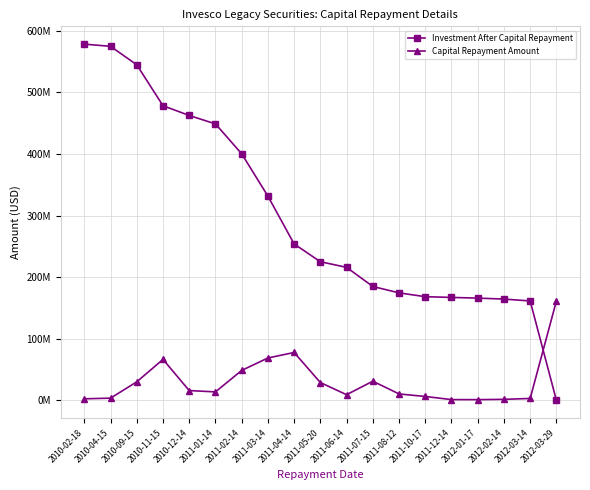

What position from the right is 2012-03-14?

2